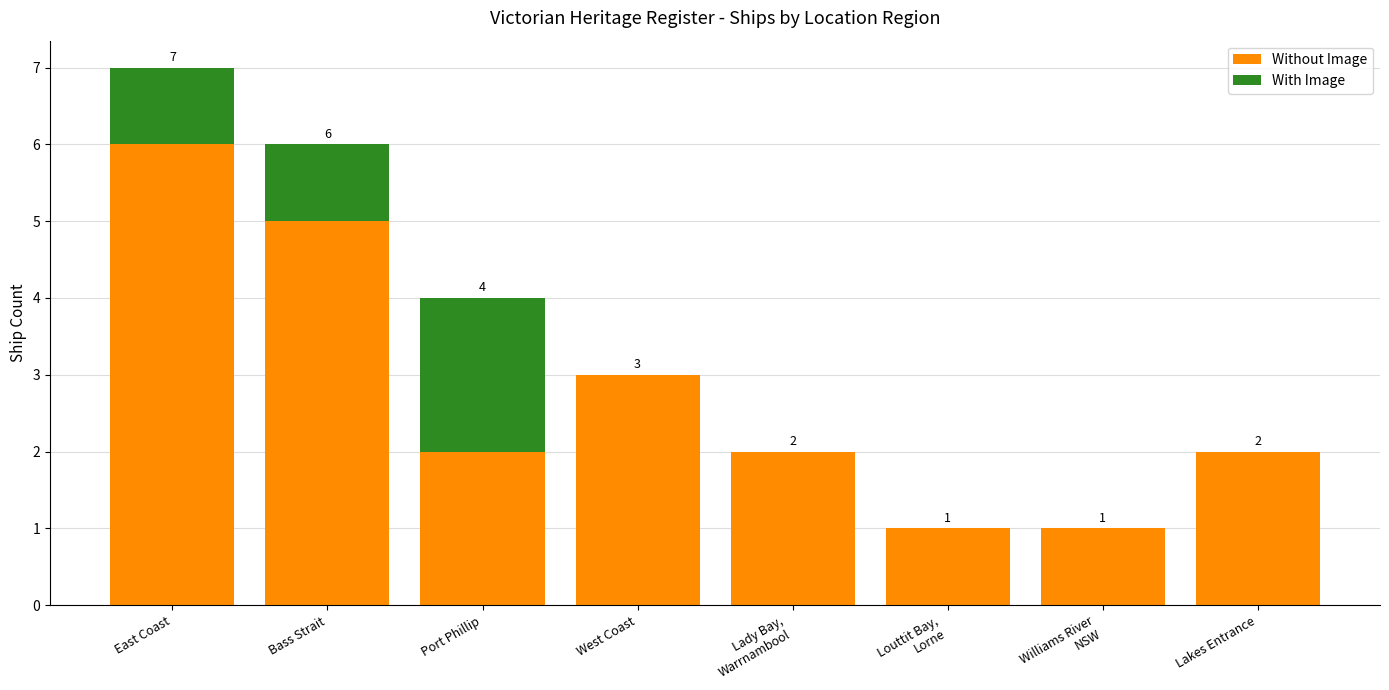

The Without Image series shows 5 at Bass Strait. True or false?

True